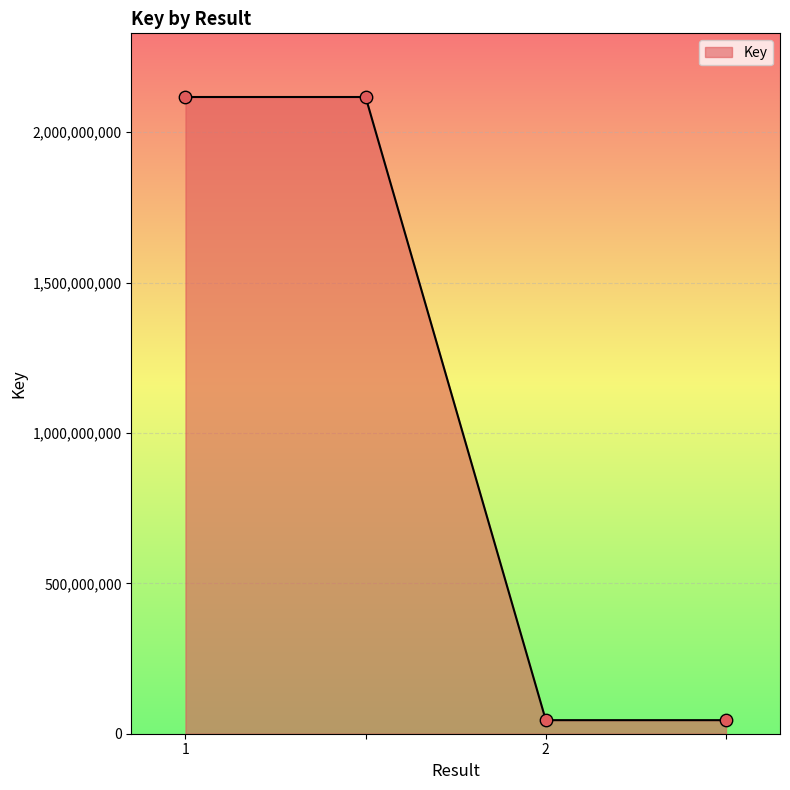

What is the greatest value displayed?

2117224384